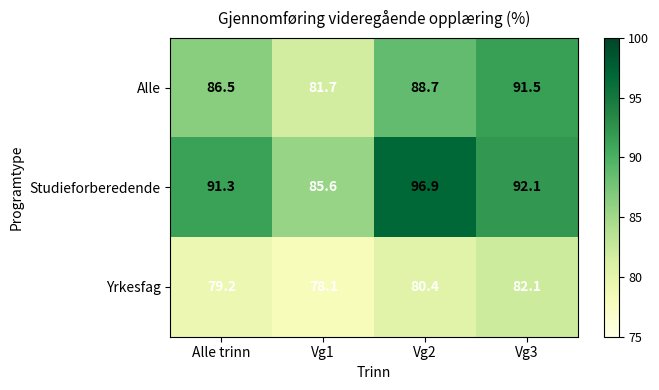

At how many categories does at least one series exceed 81?

4